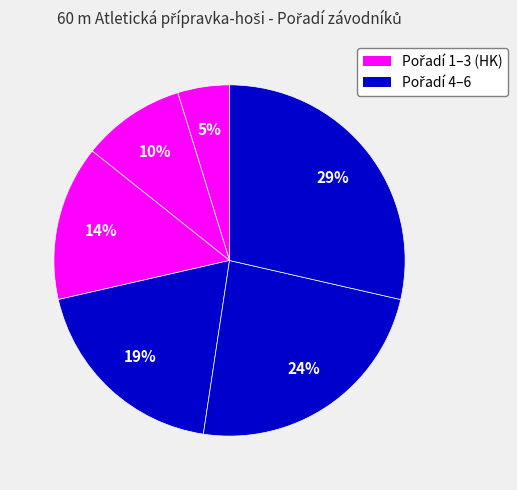

Does any single category account for the majority?

No